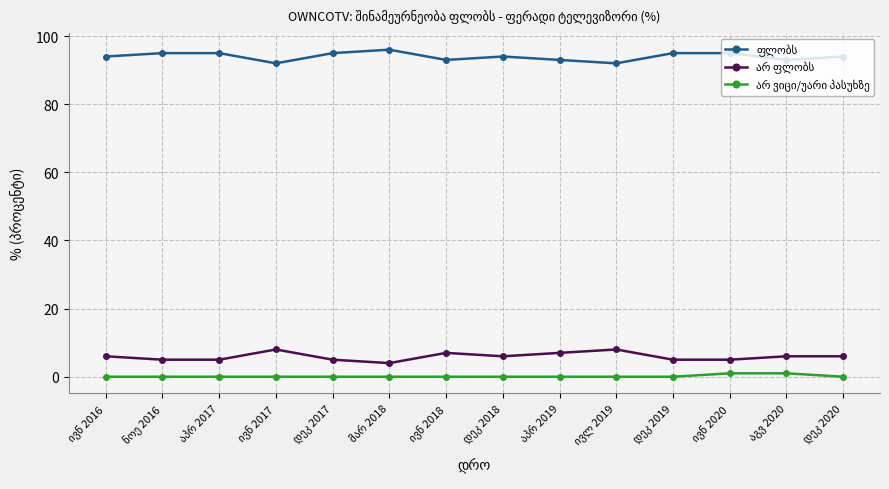

Reading left to right, transcribe all the data shown in this chart.

ფლობს: ივნ 2016=94	ნოე 2016=95	აპრ 2017=95	ივნ 2017=92	დეკ 2017=95	მარ 2018=96	ივნ 2018=93	დეკ 2018=94	აპრ 2019=93	ივლ 2019=92	დეკ 2019=95	ივნ 2020=95	აგვ 2020=93	დეკ 2020=94
არ ფლობს: ივნ 2016=6	ნოე 2016=5	აპრ 2017=5	ივნ 2017=8	დეკ 2017=5	მარ 2018=4	ივნ 2018=7	დეკ 2018=6	აპრ 2019=7	ივლ 2019=8	დეკ 2019=5	ივნ 2020=5	აგვ 2020=6	დეკ 2020=6
არ ვიცი/უარი პასუხზე: ივნ 2016=0	ნოე 2016=0	აპრ 2017=0	ივნ 2017=0	დეკ 2017=0	მარ 2018=0	ივნ 2018=0	დეკ 2018=0	აპრ 2019=0	ივლ 2019=0	დეკ 2019=0	ივნ 2020=1	აგვ 2020=1	დეკ 2020=0